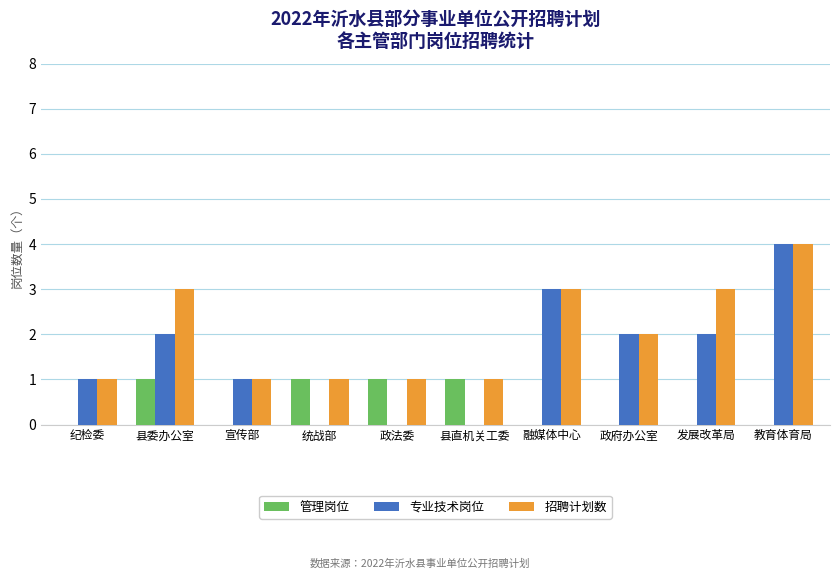

What is the sum of all 管理岗位 values?

4